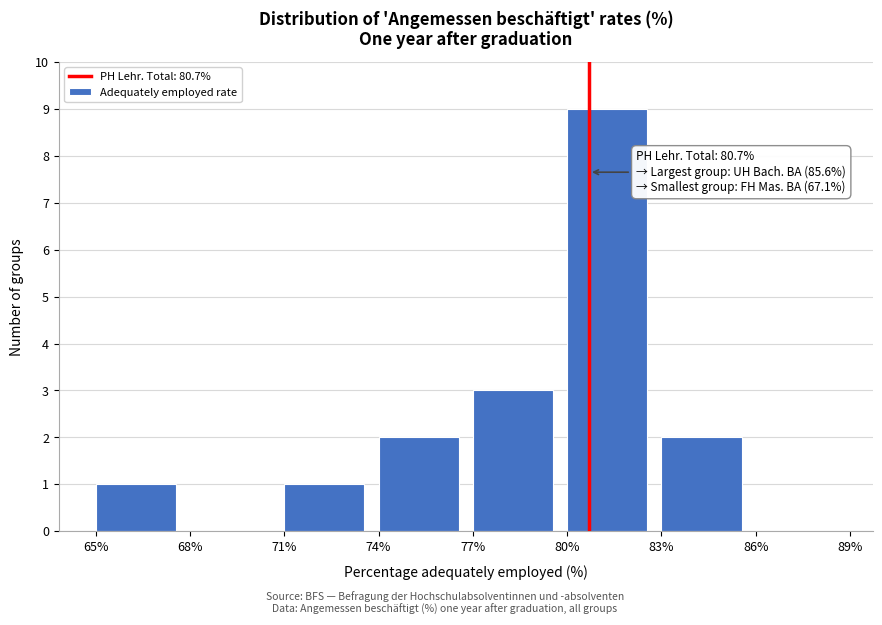

Which range on the x-axis has the tallest bar?

80% to 83%